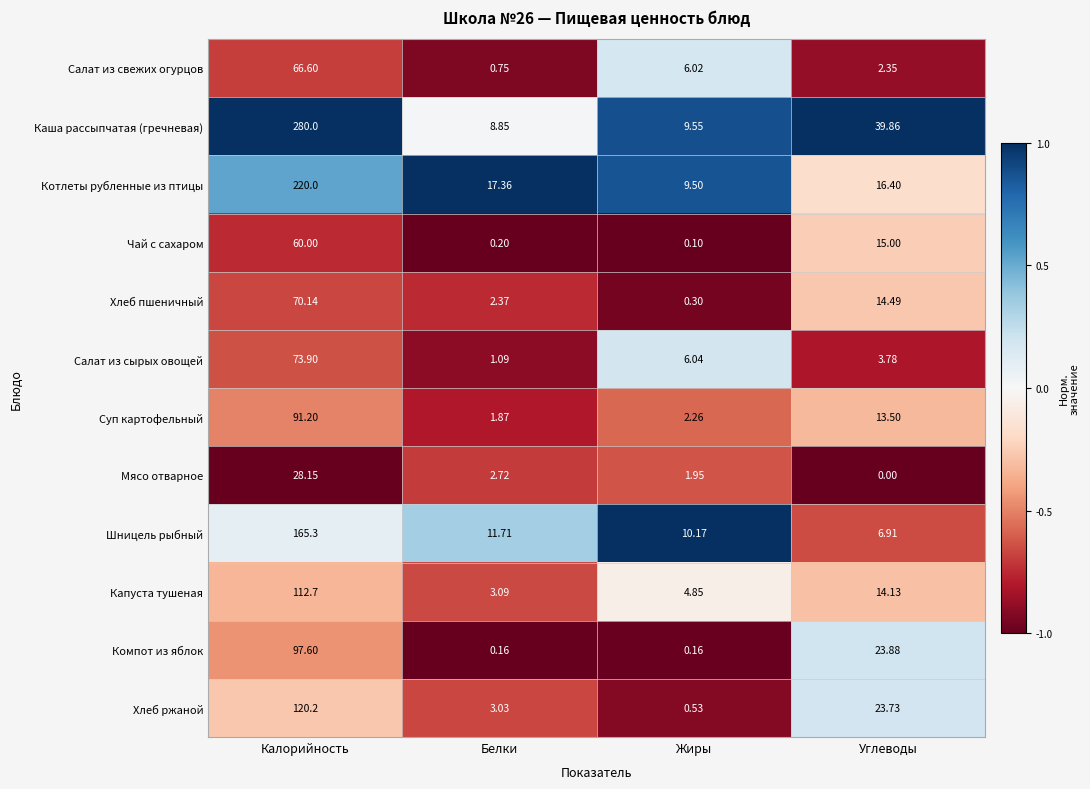

Which series has the largest range (max minus min)?

Каша рассыпчатая (гречневая)